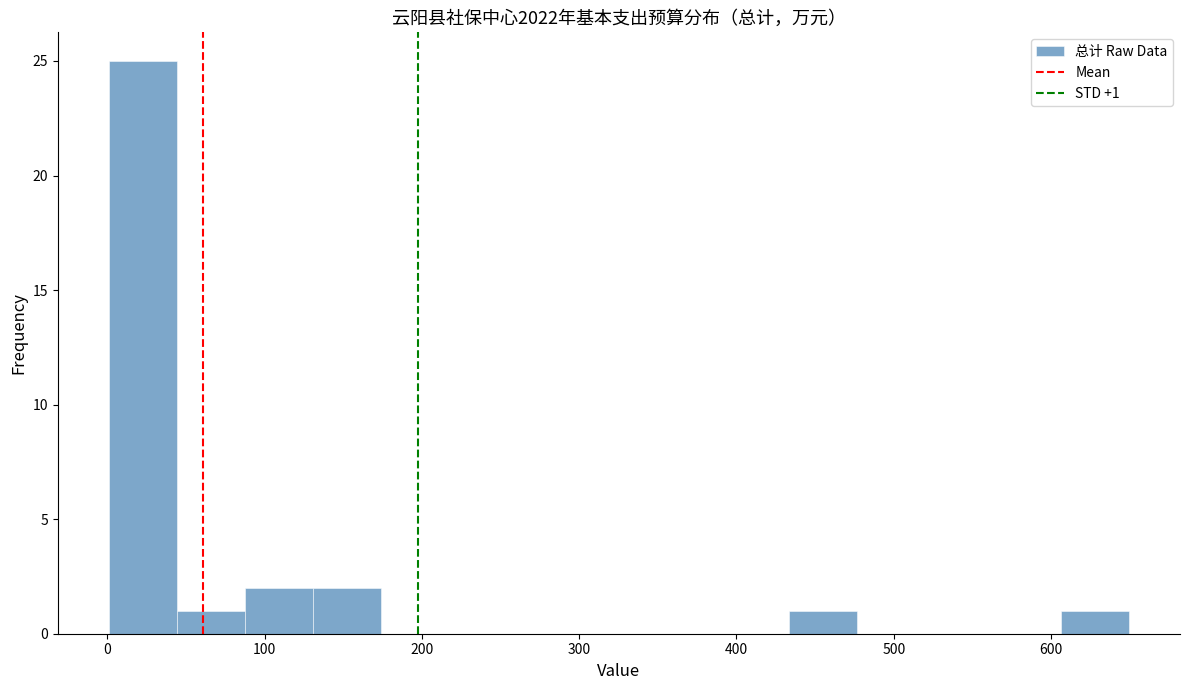

Over which range of the x-axis is the bar tallest?

0 to 40